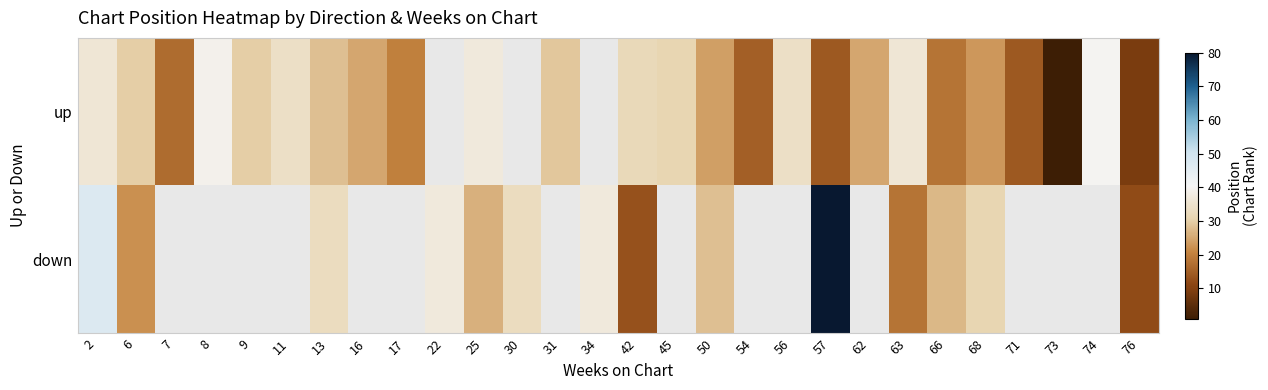

True or false: up has a value of 9.4 at 9.

False